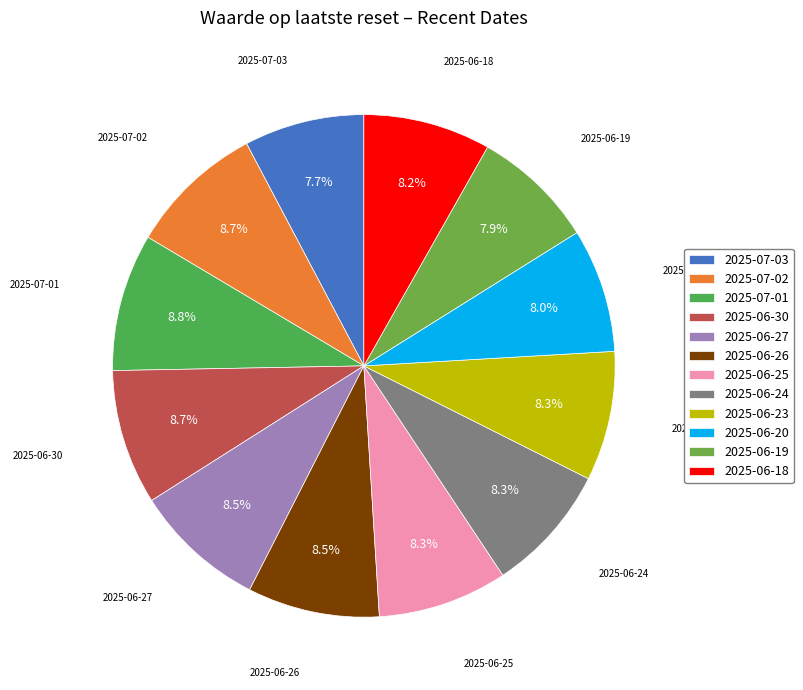

What percentage is the 2025-07-03 slice, to the nearest percent?

8%